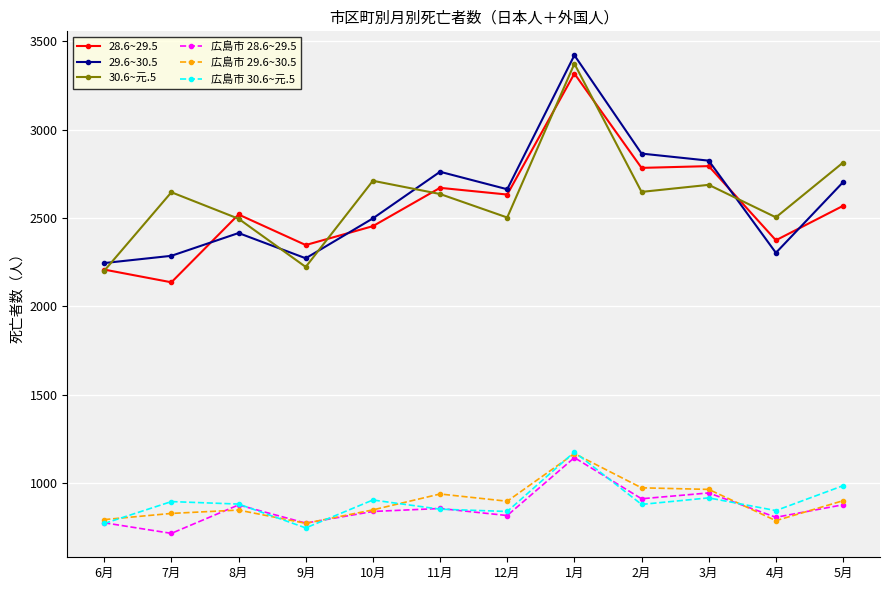

Where does the 広島市 28.6~29.5 series first go above 855?

8月